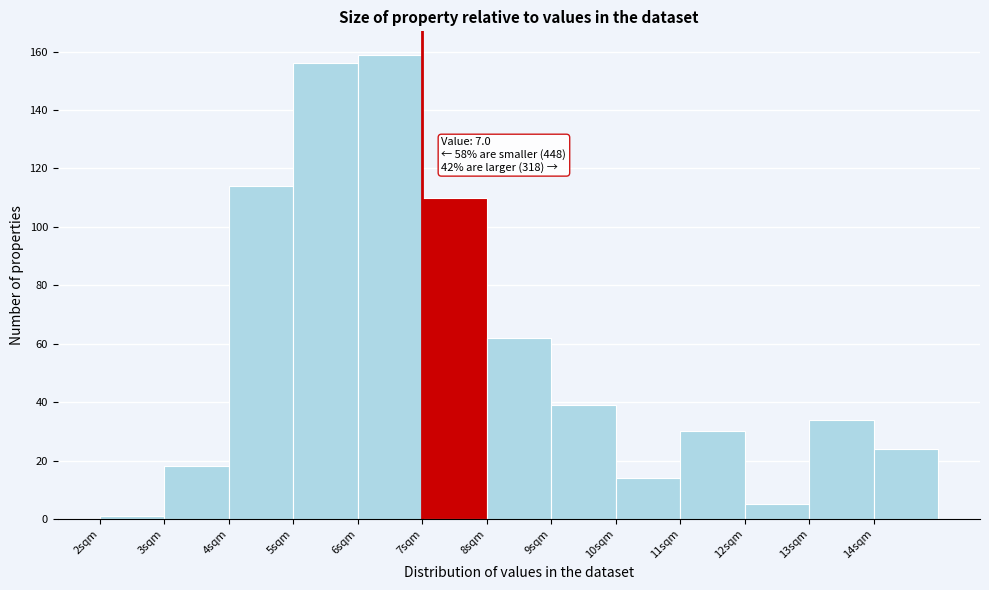

Over which range of the x-axis is the bar tallest?

6 to 7